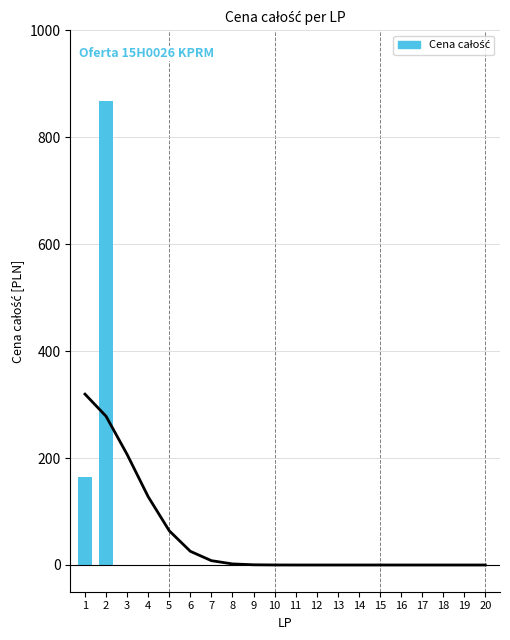

What is the difference between the maximum and second lowest values?

867.3